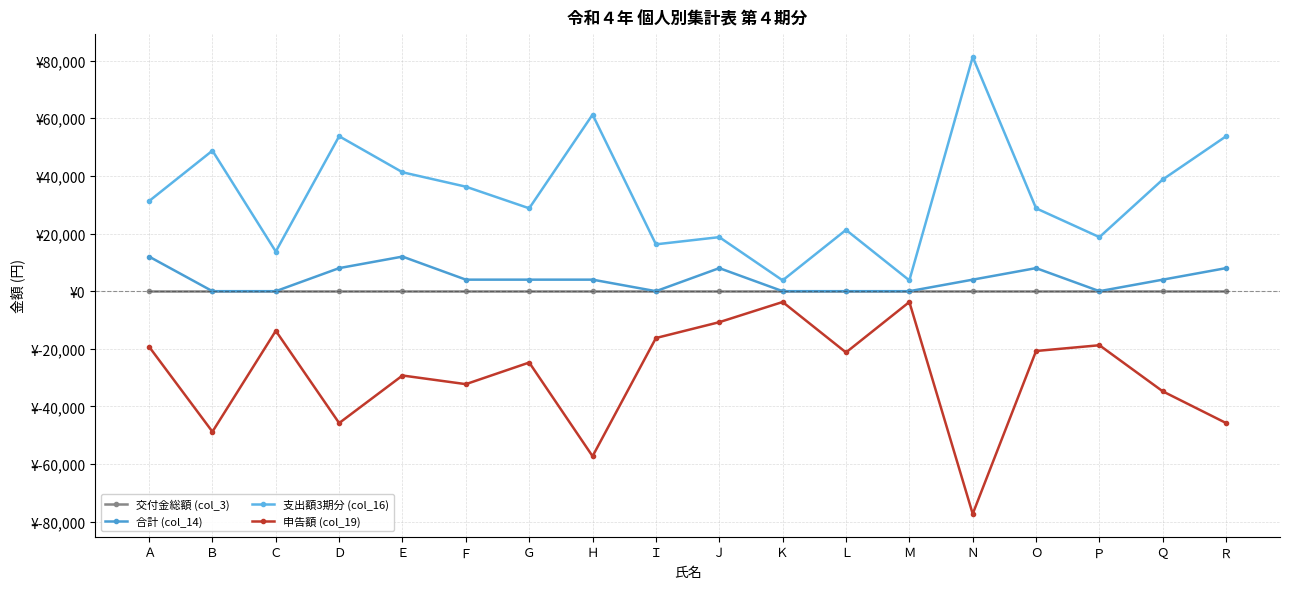

Which series has the largest total across all categories?

支出額3期分 (col_16)